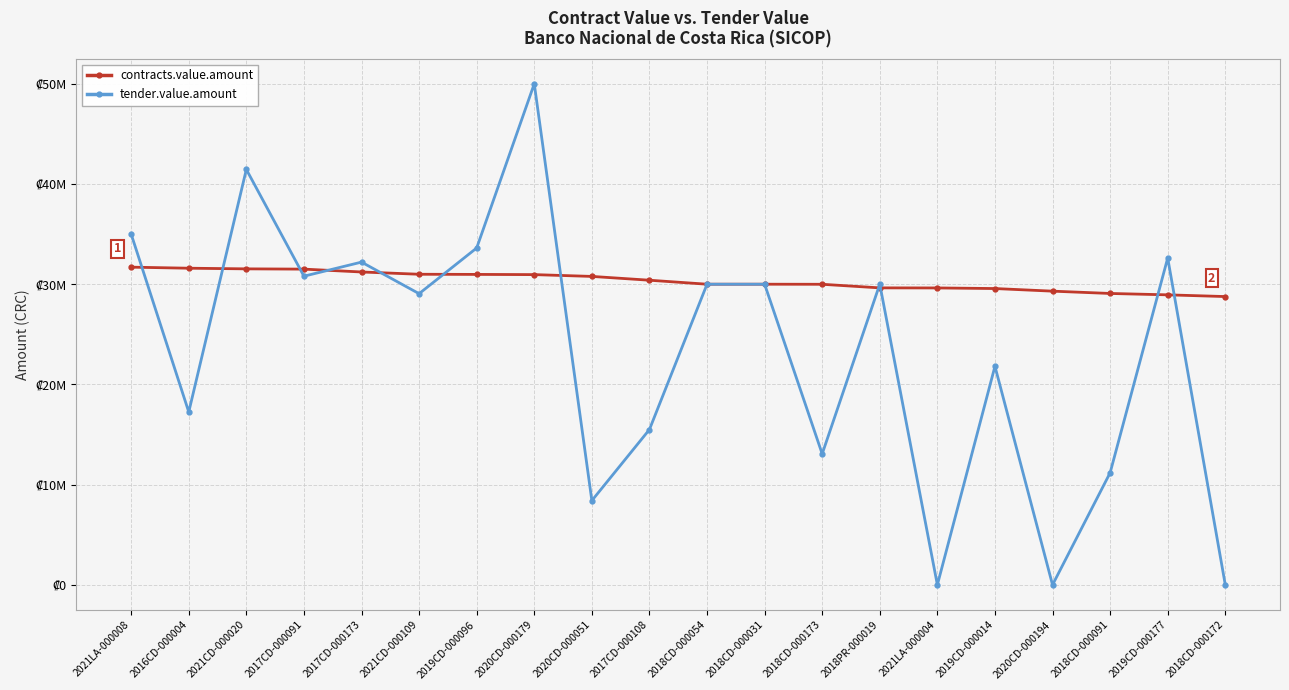

What are all the series names shown in the legend?

contracts.value.amount, tender.value.amount